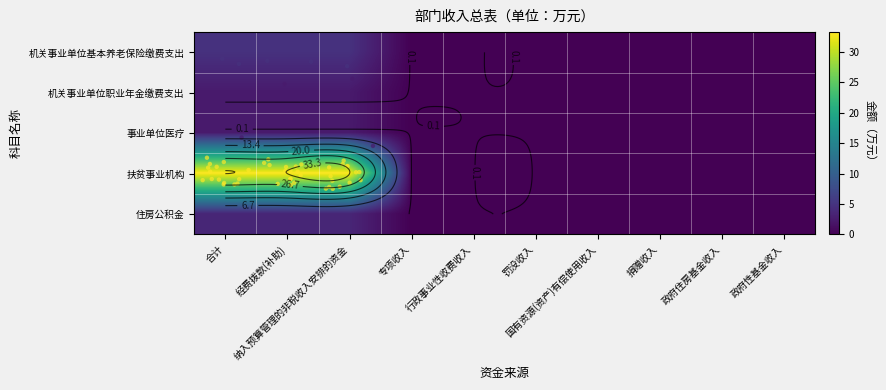

At which category does the chart reach its peak across all series?

合计